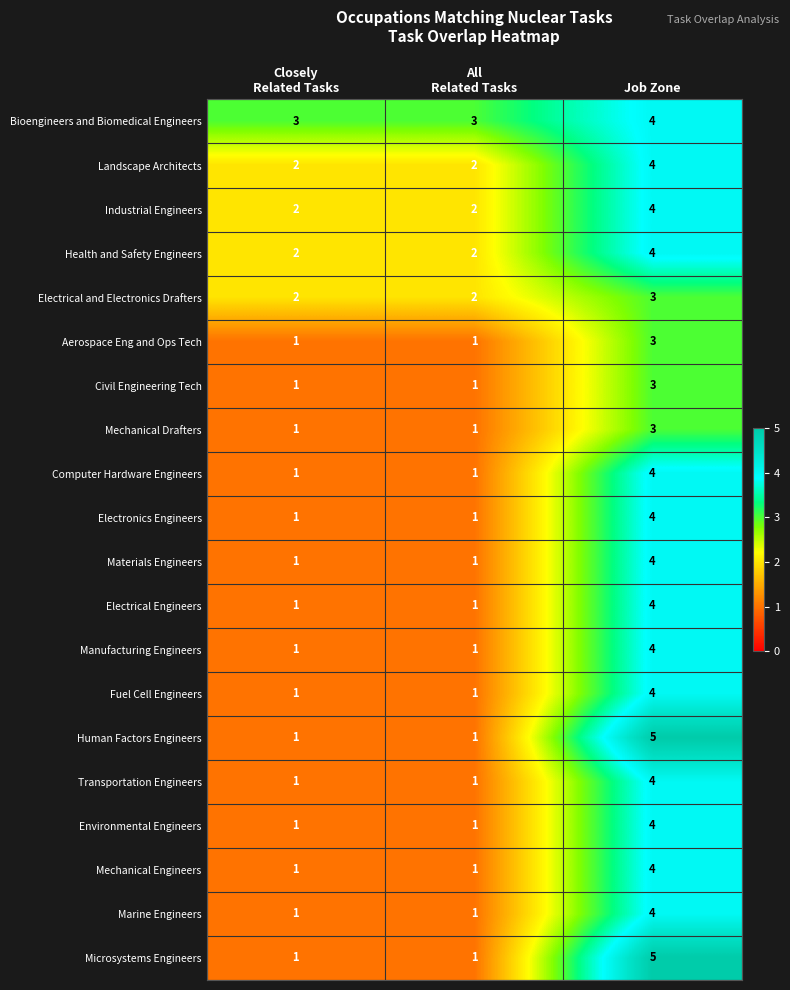

What is the sum of all Materials Engineers values?

6